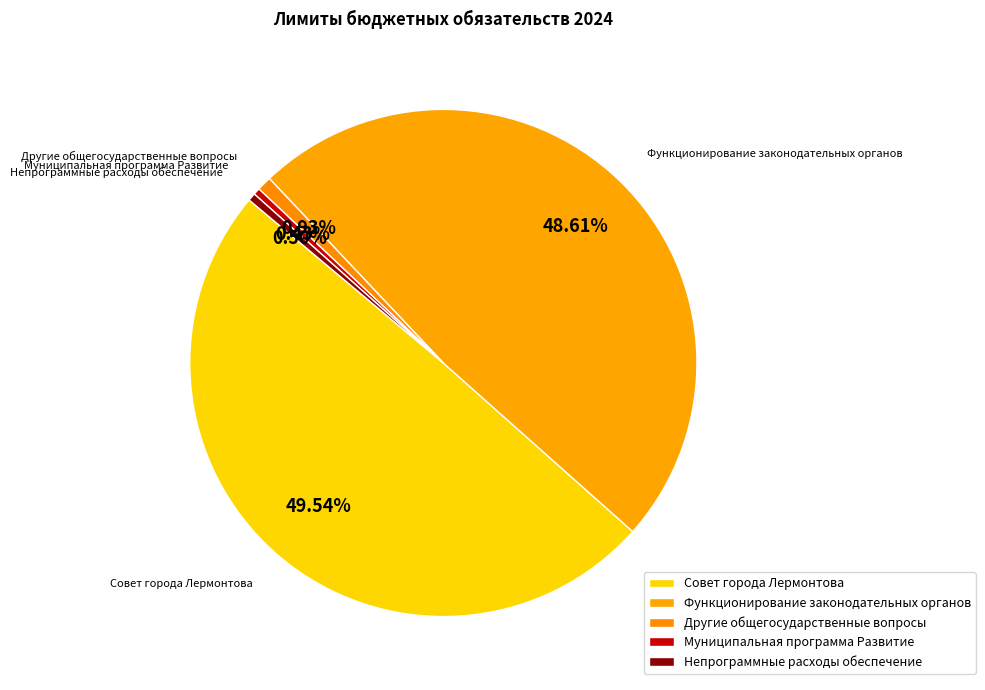

Does Непрограммные расходы обеспечение represent more than half of the total?

No